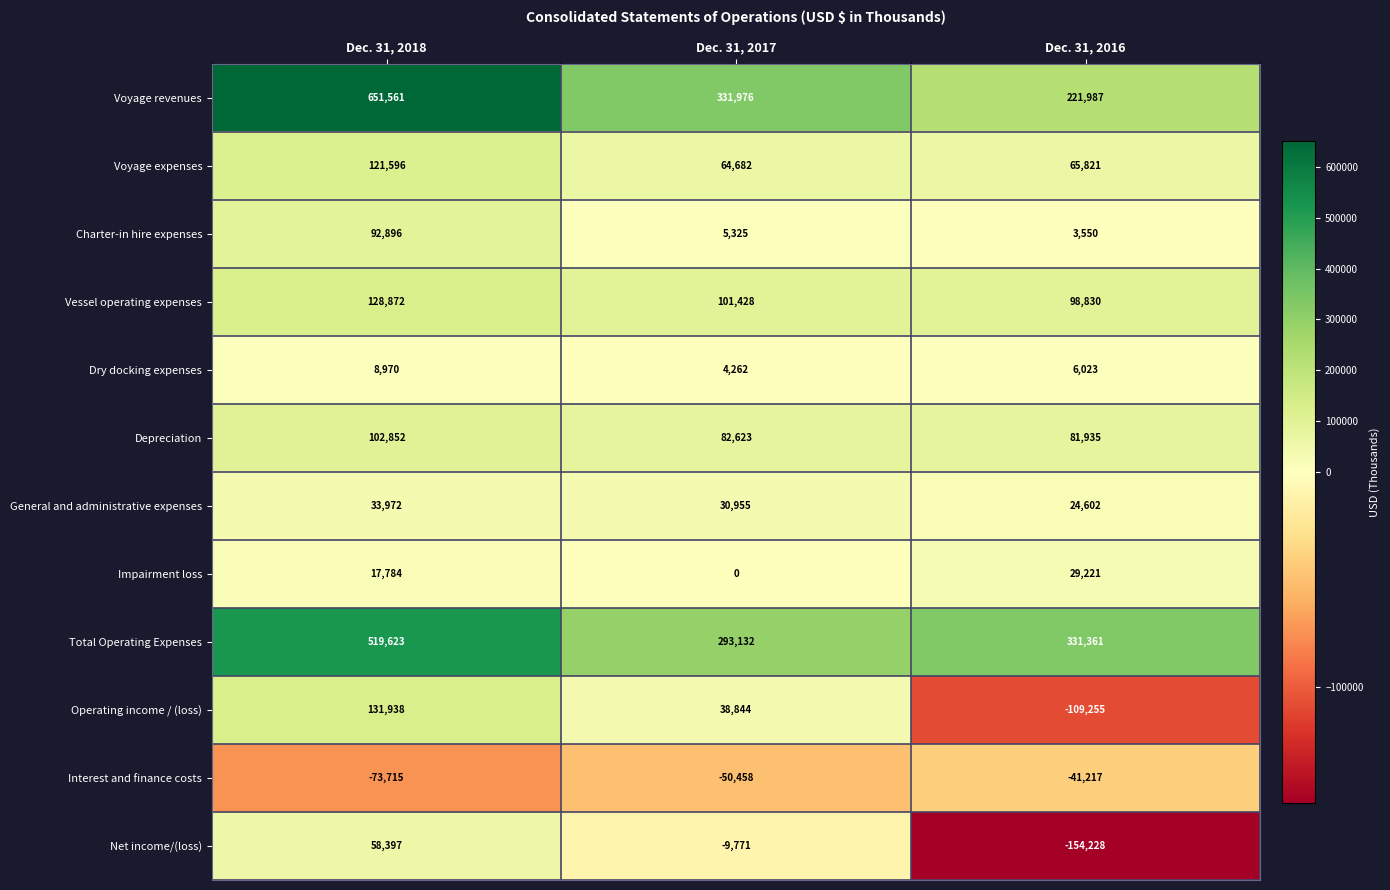

Rank the categories by Net income/(loss) value from highest to lowest.

Dec. 31, 2018, Dec. 31, 2017, Dec. 31, 2016